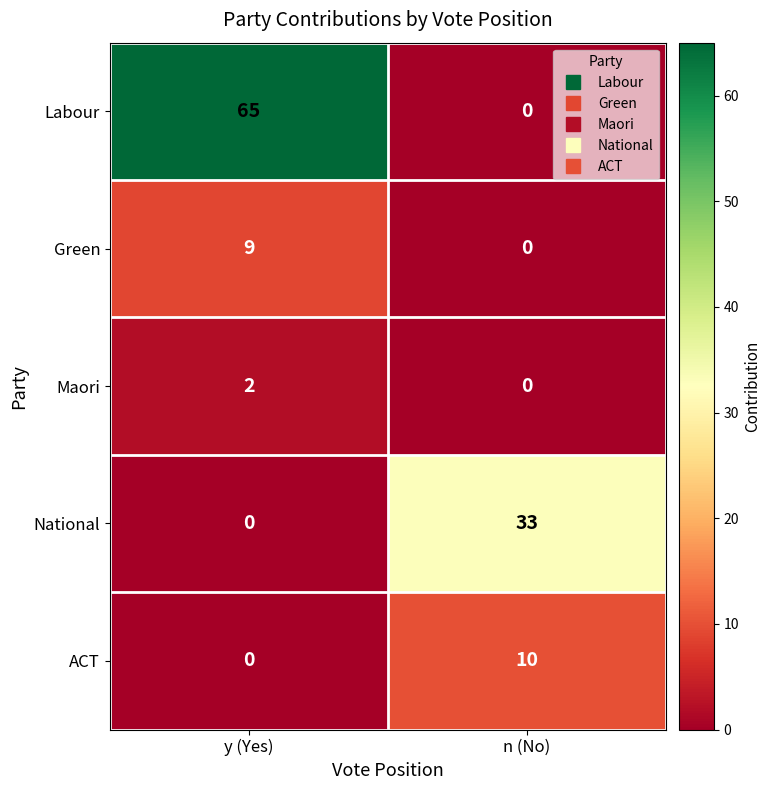

Is it true that Labour equals 0 at n (No)?

True